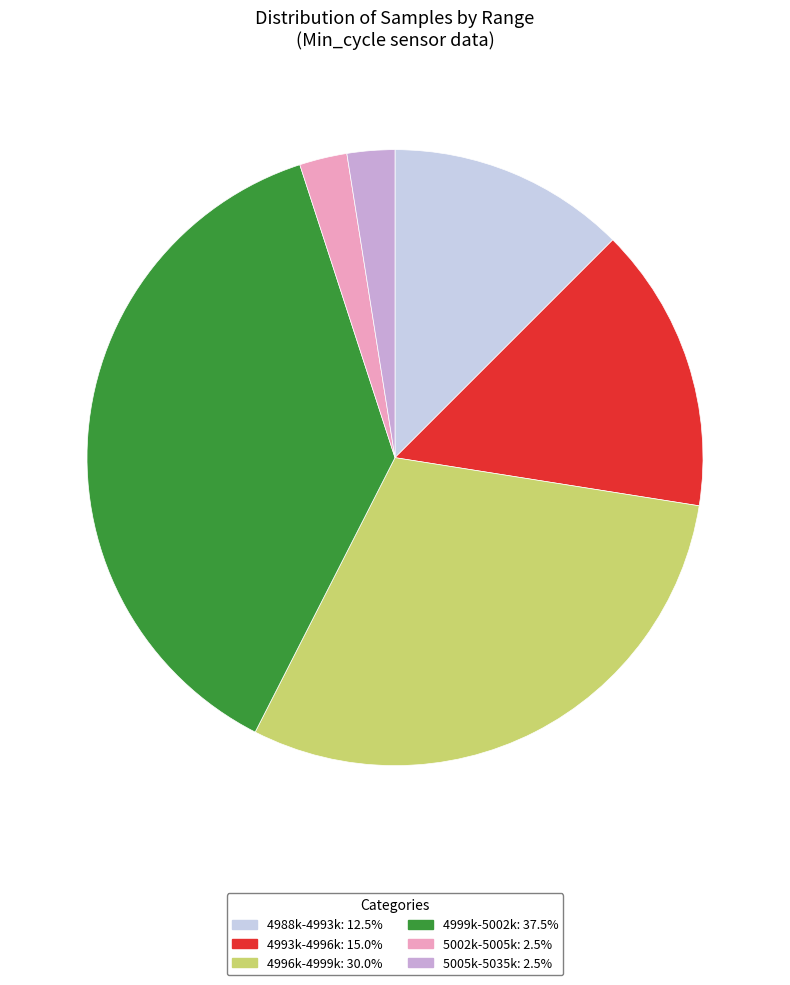

Does any single category account for the majority?

No